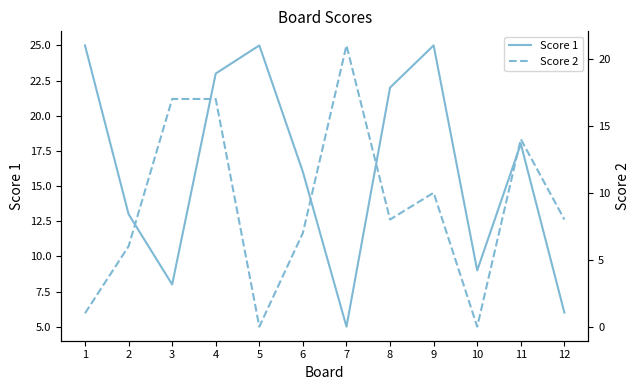

Between which two adjacent categories do Score 1 and Score 2 first intersect?

2 and 3